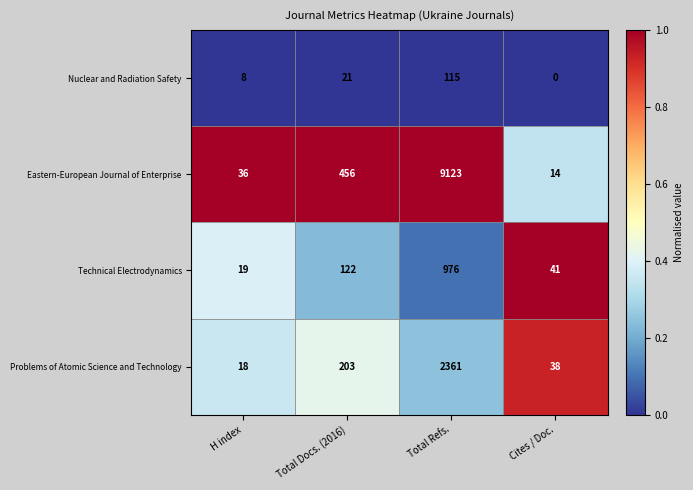

What is the total value across all series at Total Refs.?

12575